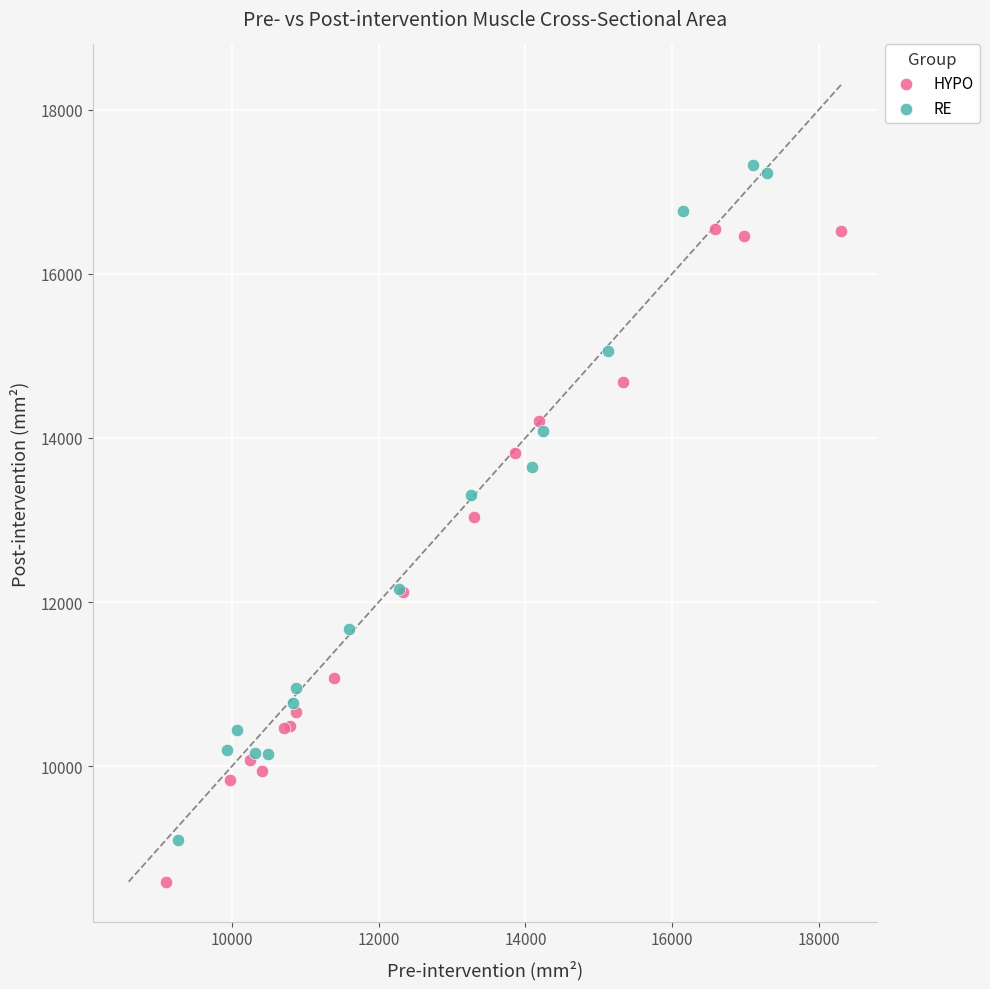

Which series contains the lowest Y value?

HYPO